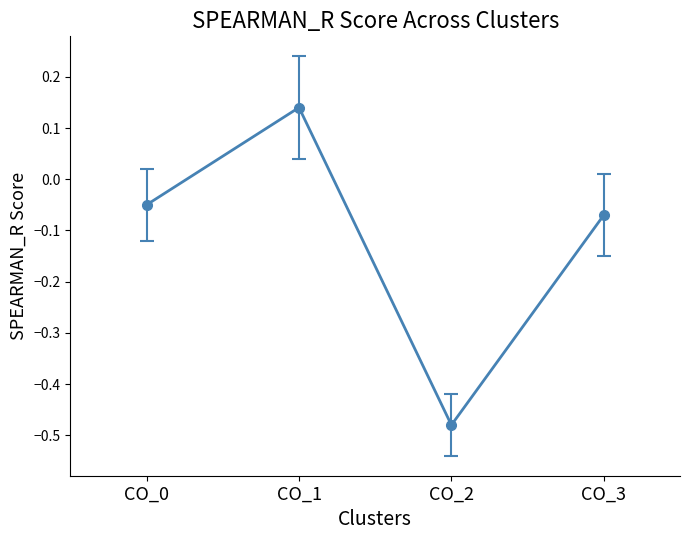

How many lines are shown in the chart?

1